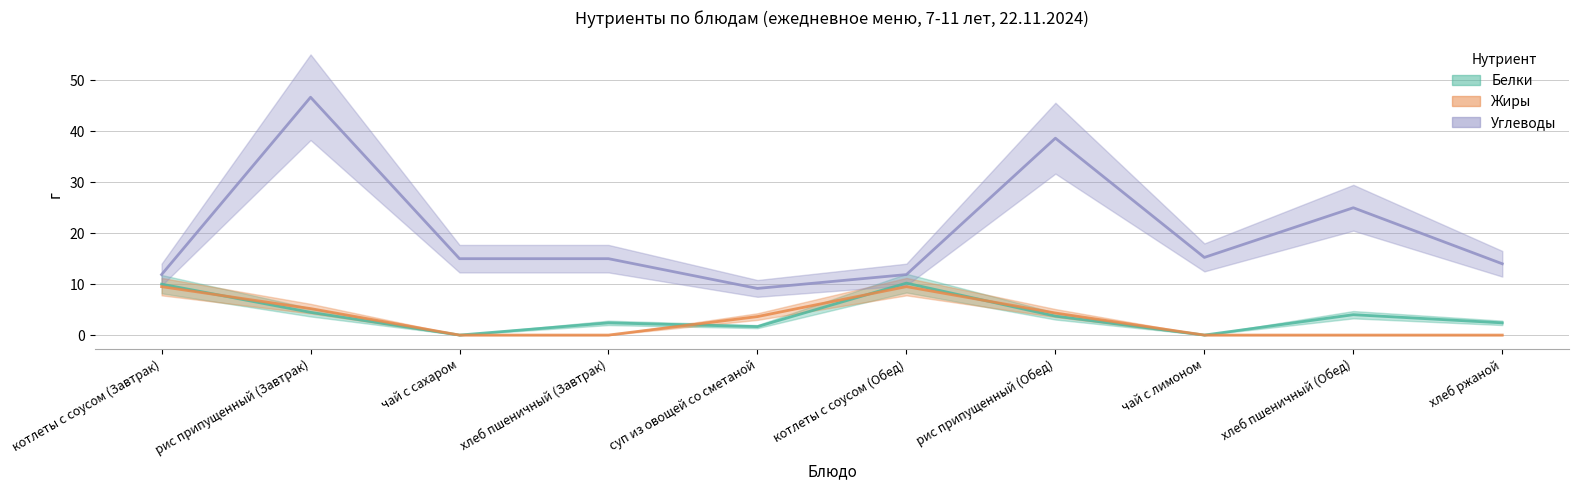

Reading left to right, extract all data points from this chart.

Белки: котлеты с соусом (Завтрак)=10.0	рис припущенный (Завтрак)=4.5	чай с сахаром=0.0	хлеб пшеничный (Завтрак)=2.4	суп из овощей со сметаной=1.7	котлеты с соусом (Обед)=10.2	рис припущенный (Обед)=3.7	чай с лимоном=0.0	хлеб пшеничный (Обед)=4.0	хлеб ржаной=2.4
Жиры: котлеты с соусом (Завтрак)=9.5	рис припущенный (Завтрак)=5.2	чай с сахаром=0.0	хлеб пшеничный (Завтрак)=0.0	суп из овощей со сметаной=3.6	котлеты с соусом (Обед)=9.5	рис припущенный (Обед)=4.3	чай с лимоном=0.0	хлеб пшеничный (Обед)=0.0	хлеб ржаной=0.0
Углеводы: котлеты с соусом (Завтрак)=11.9	рис припущенный (Завтрак)=46.7	чай с сахаром=15.0	хлеб пшеничный (Завтрак)=15.0	суп из овощей со сметаной=9.2	котлеты с соусом (Обед)=11.9	рис припущенный (Обед)=38.7	чай с лимоном=15.2	хлеб пшеничный (Обед)=25.0	хлеб ржаной=14.0